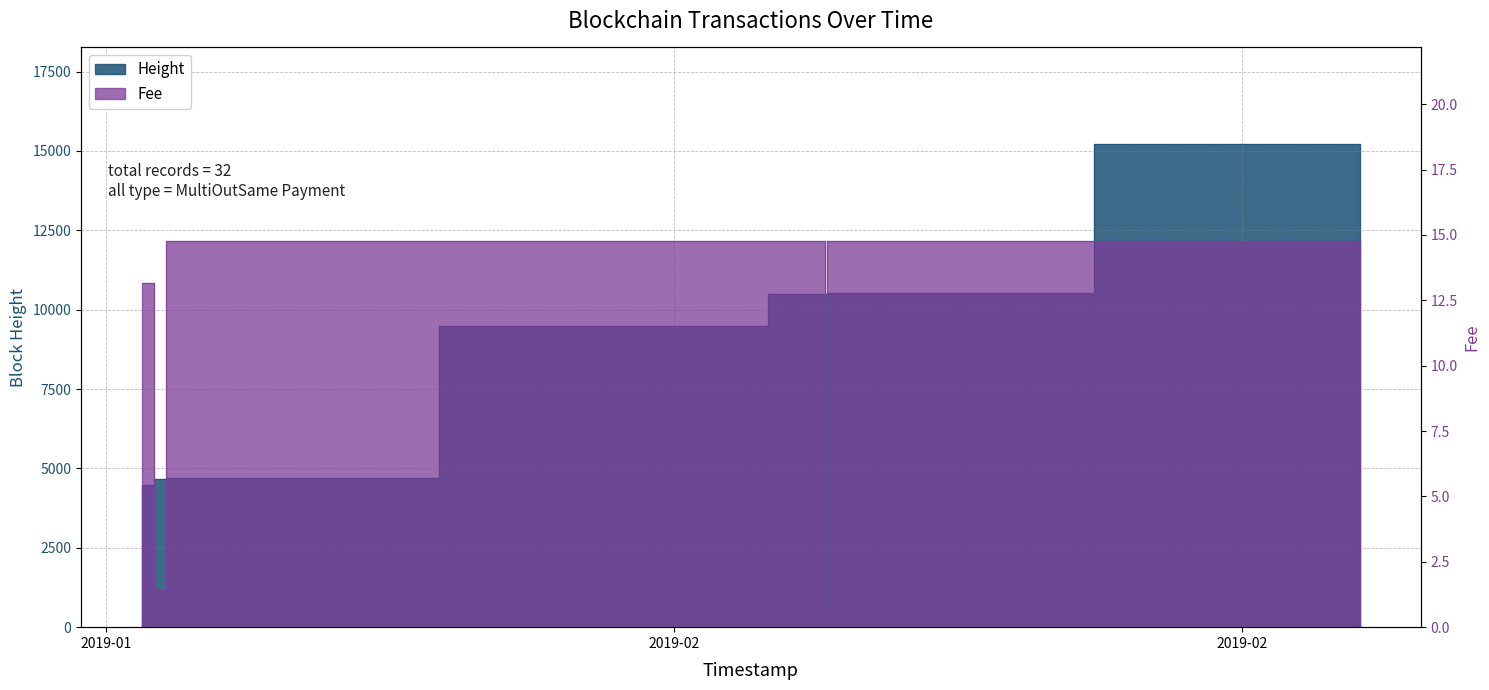

What is the label of the 10th point from the left?

2019-02-08 16:26:33